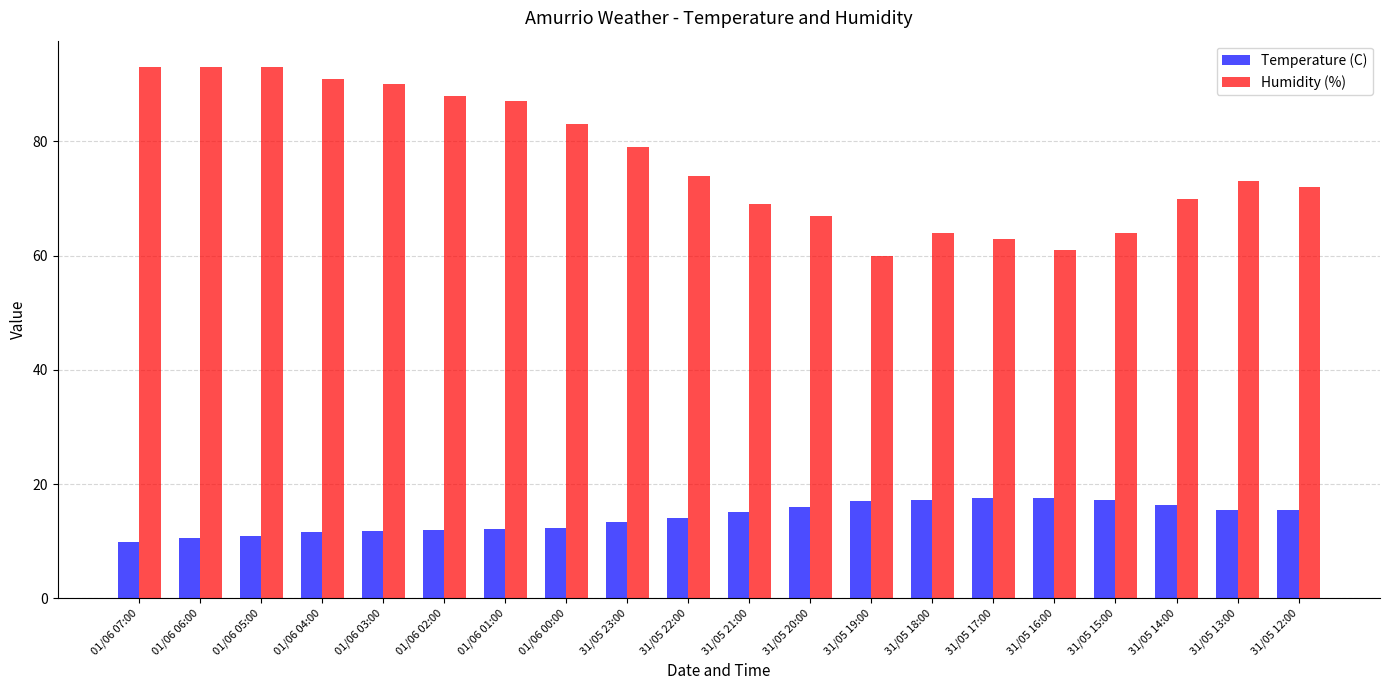

True or false: Temperature (C) has a value of 3.4 at 31/05 20:00.

False